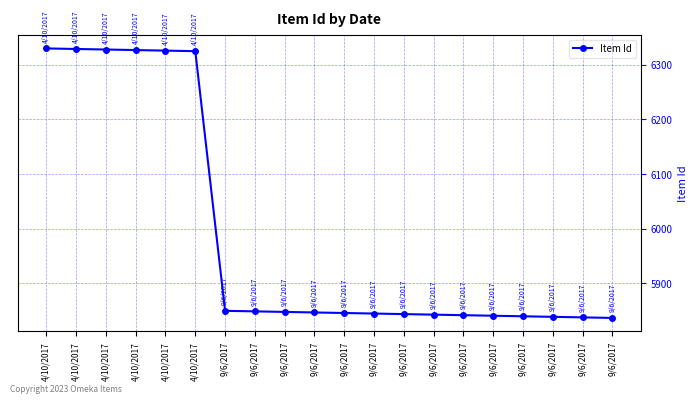

Which label corresponds to the smallest value in the chart?

9/6/2017